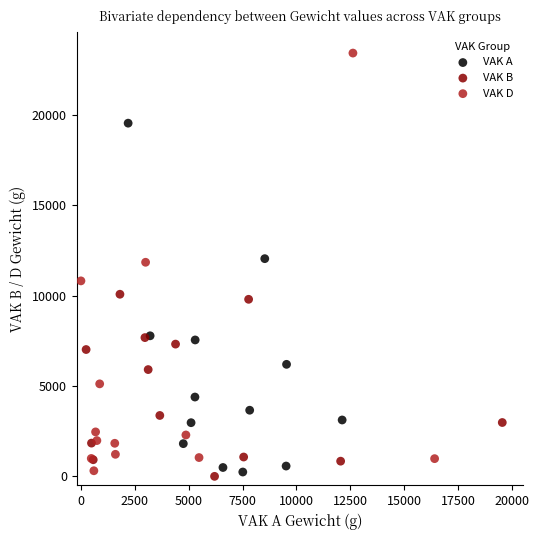

What are all the series names shown in the legend?

VAK A, VAK B, VAK D